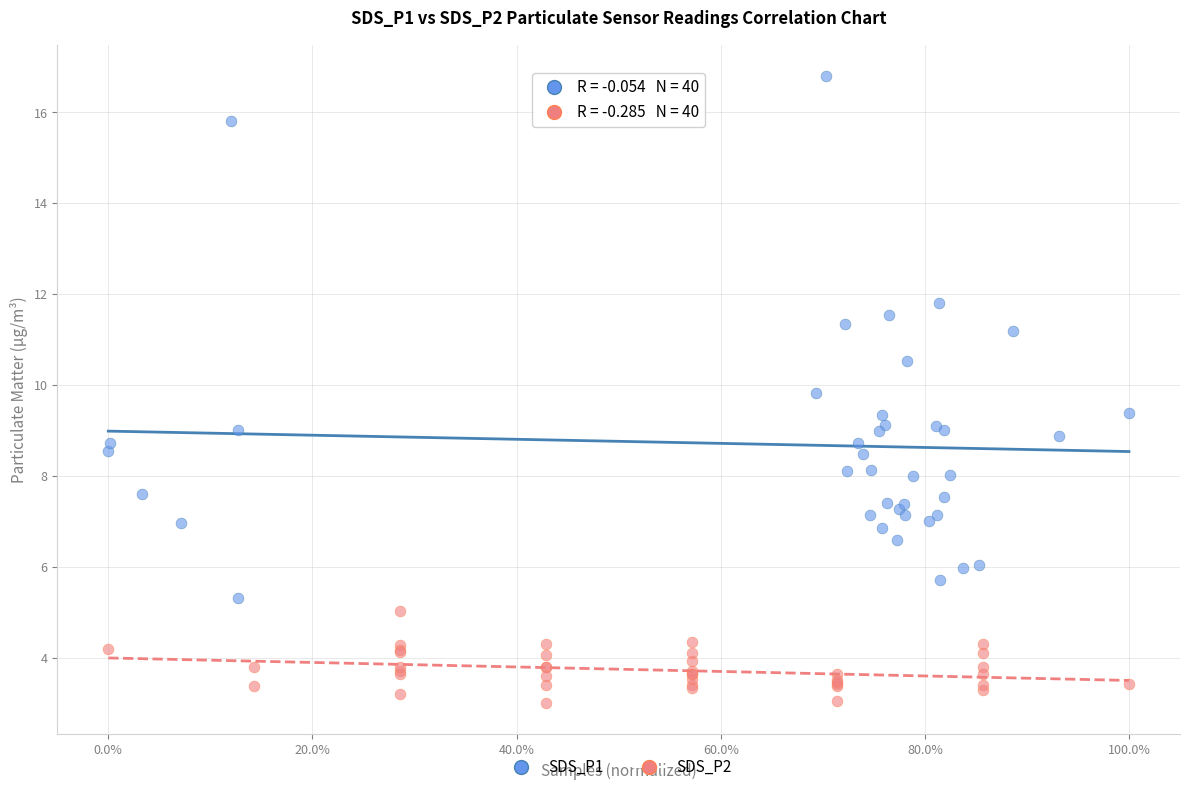

Which series reaches the minimum Y coordinate?

SDS_P2